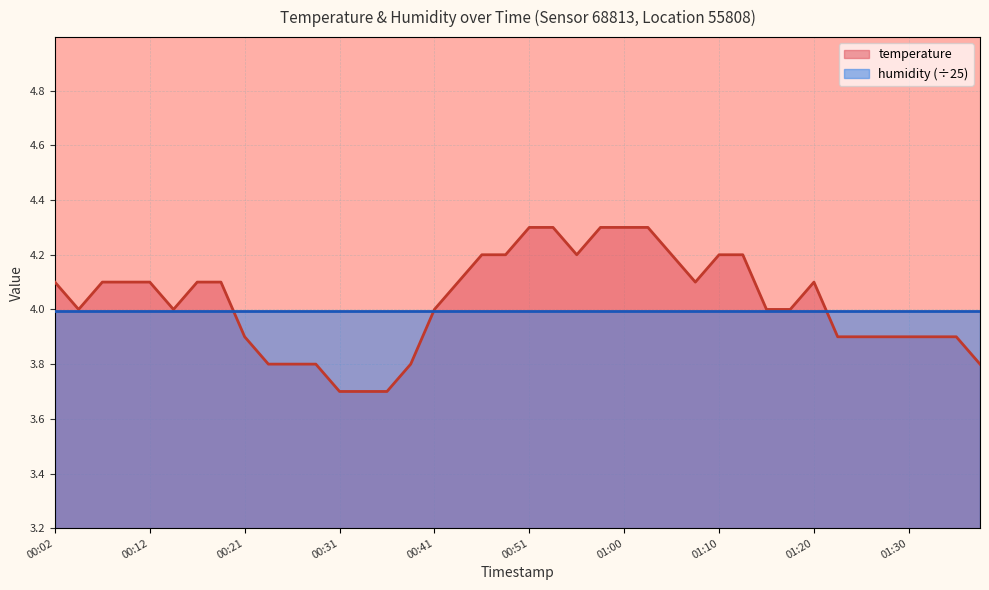

At which label is the value closest to 4?

00:04